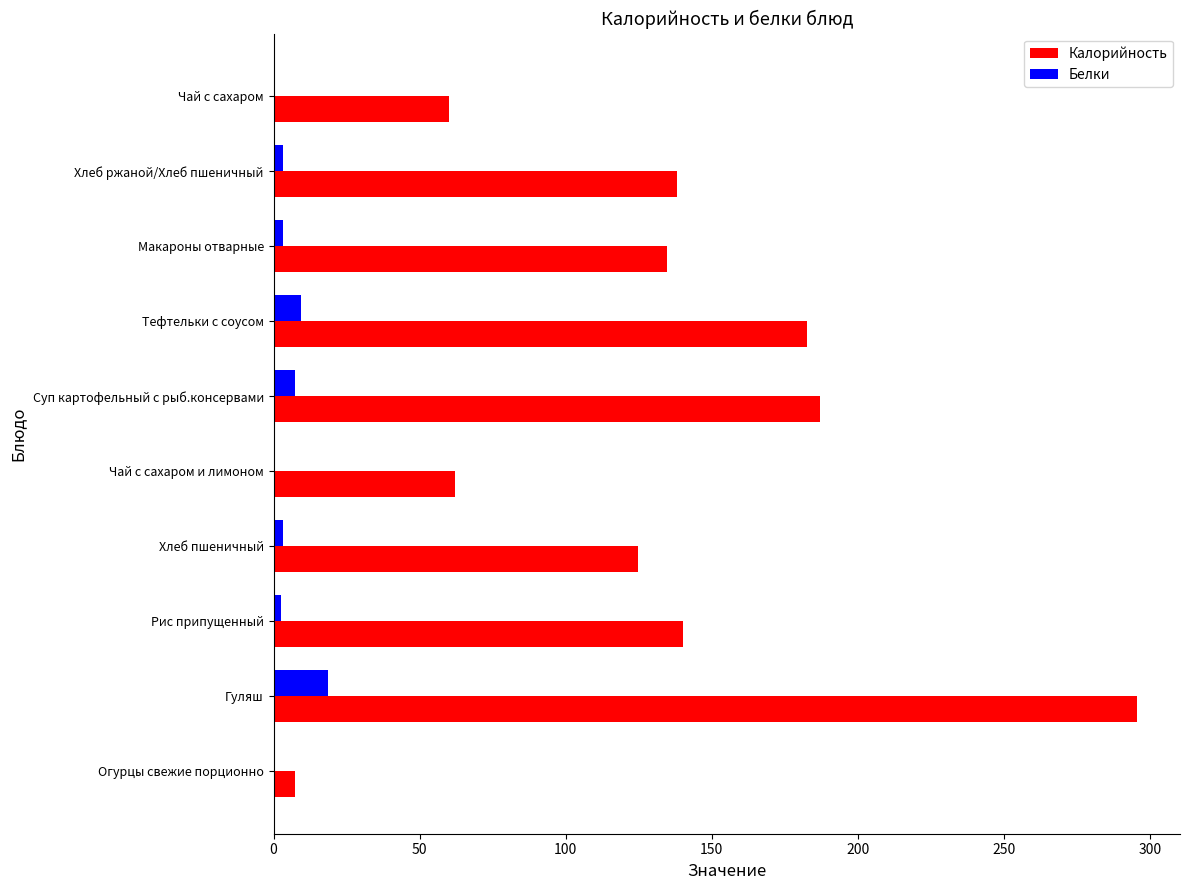

Which series has the largest total across all categories?

Калорийность